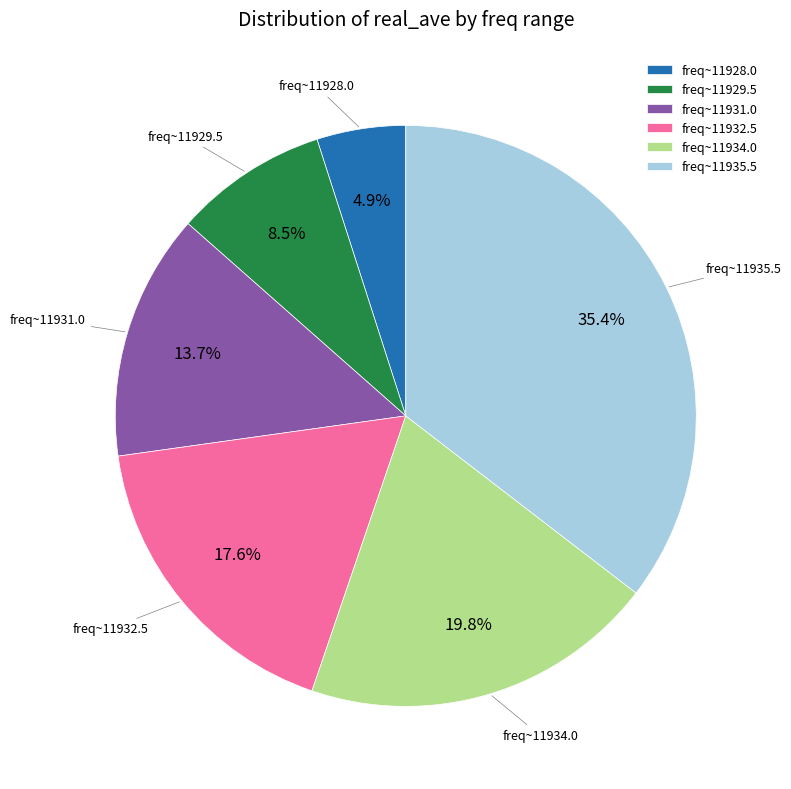

What is the ratio of the value at freq~11931.0 to the value at freq~11935.5?

0.4